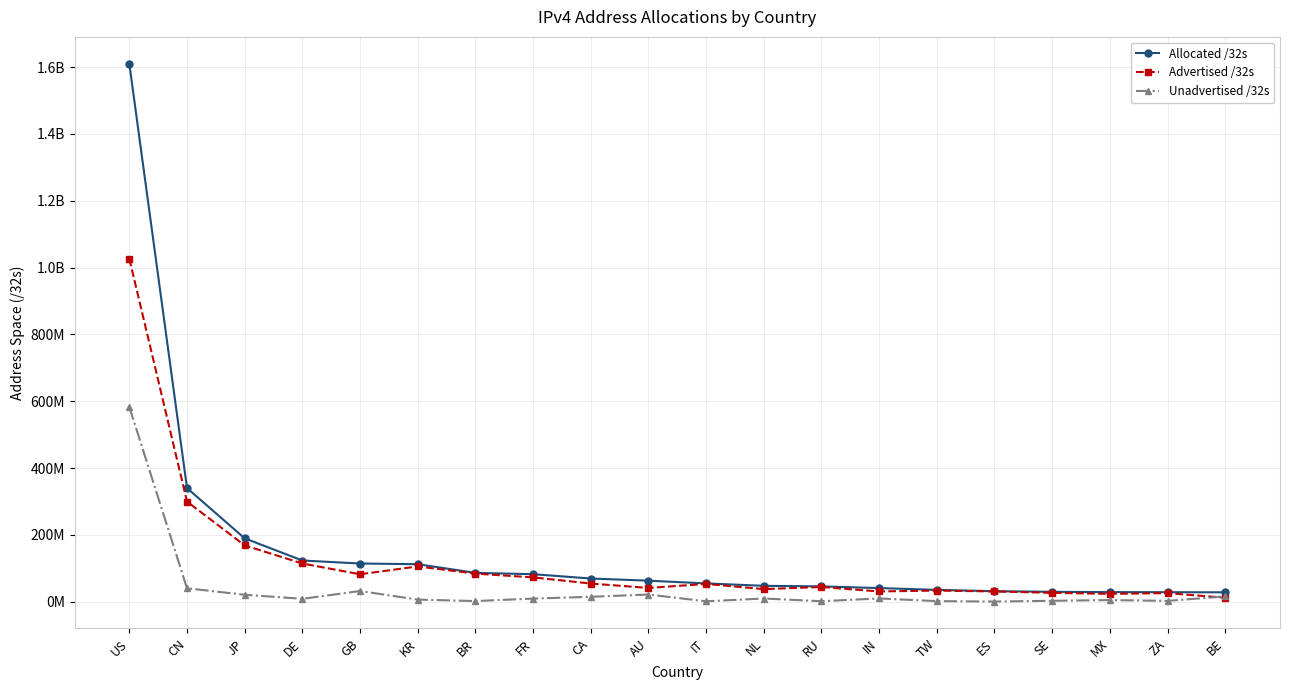

Rank the series by their maximum value, from lowest to highest.

Unadvertised /32s, Advertised /32s, Allocated /32s